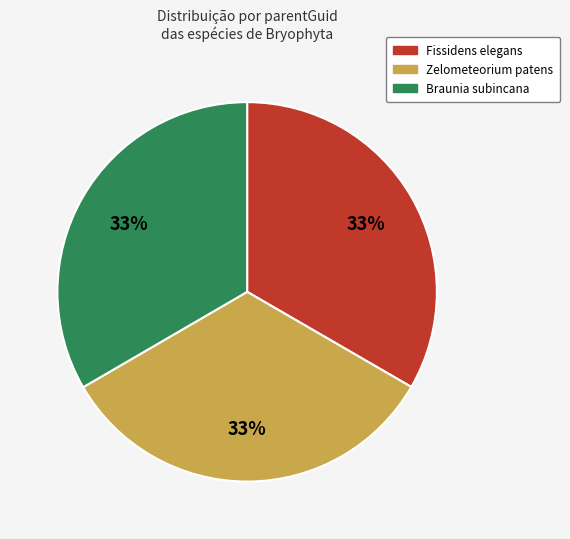

Combined, do Zelometeorium patens and Fissidens elegans account for over 50%?

Yes